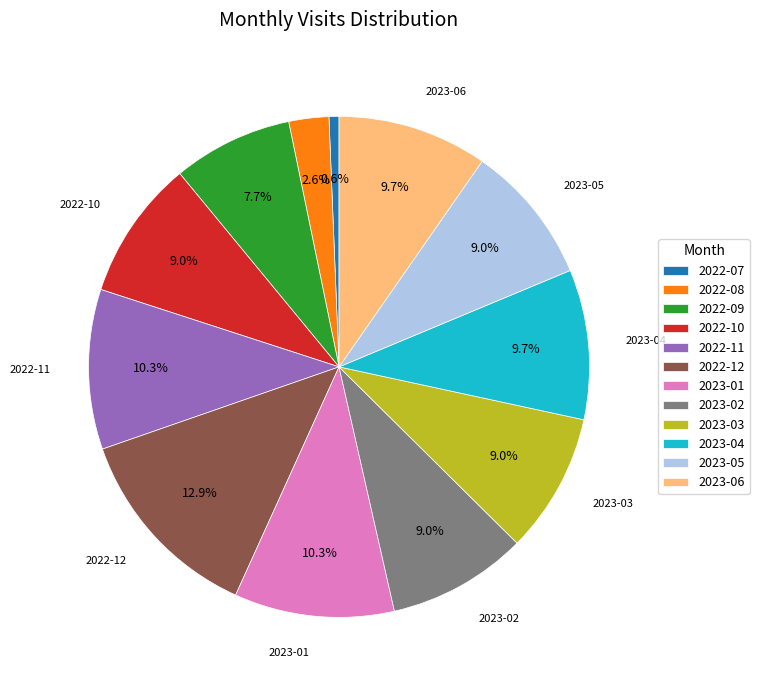

To the nearest percent, what portion does 2023-05 represent?

9%